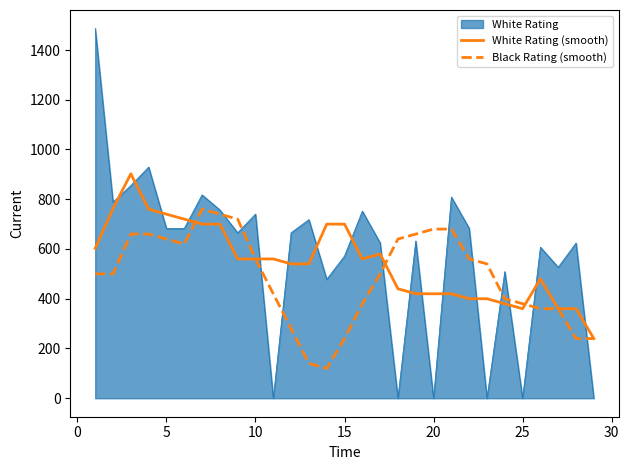

What is the greatest value displayed?

1486.5